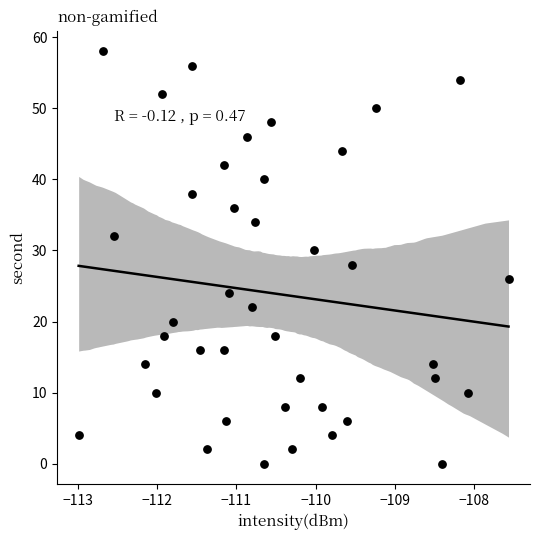

What is the range of Y values (max minus min)?

58